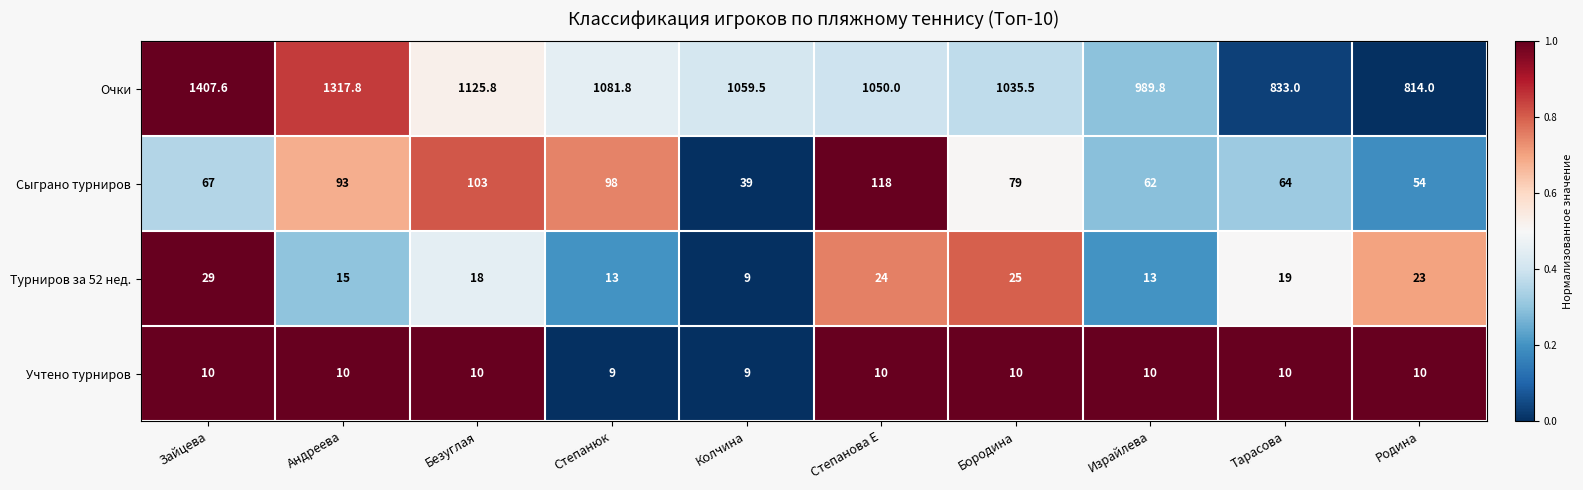

At which category is the sum across all series the highest?

Зайцева